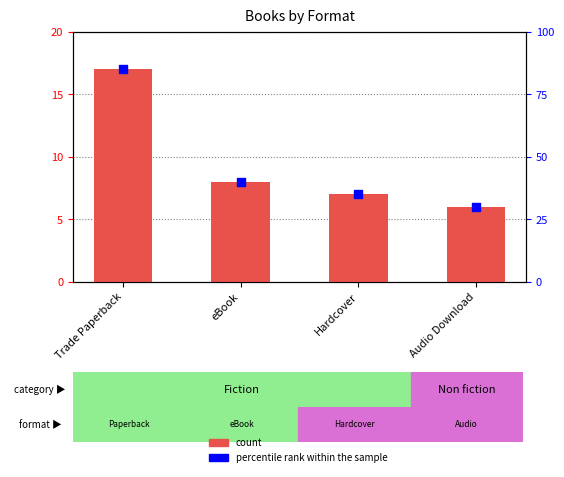

Which series contains the highest Y value?

percentile rank within the sample